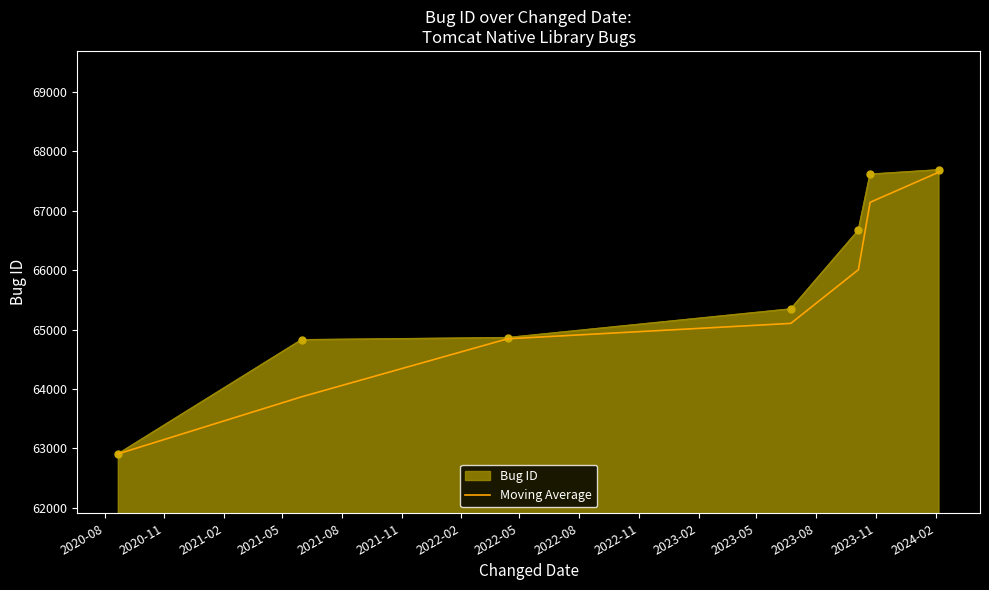

What is the maximum value shown in the chart?

67683.0